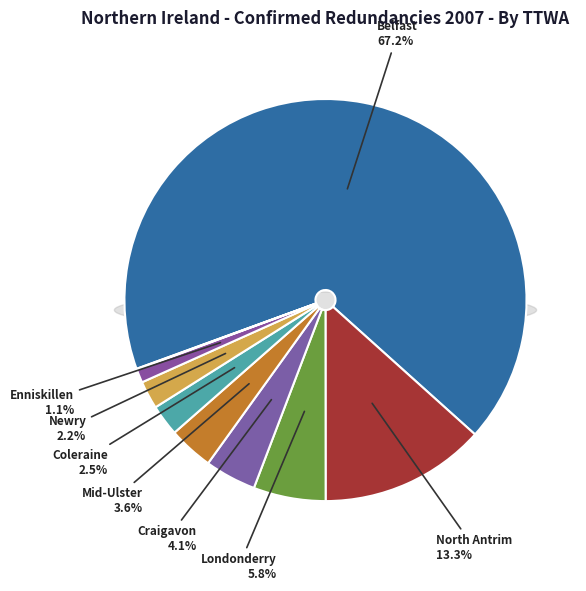

Is it true that Belfast is 81% of the pie?

False